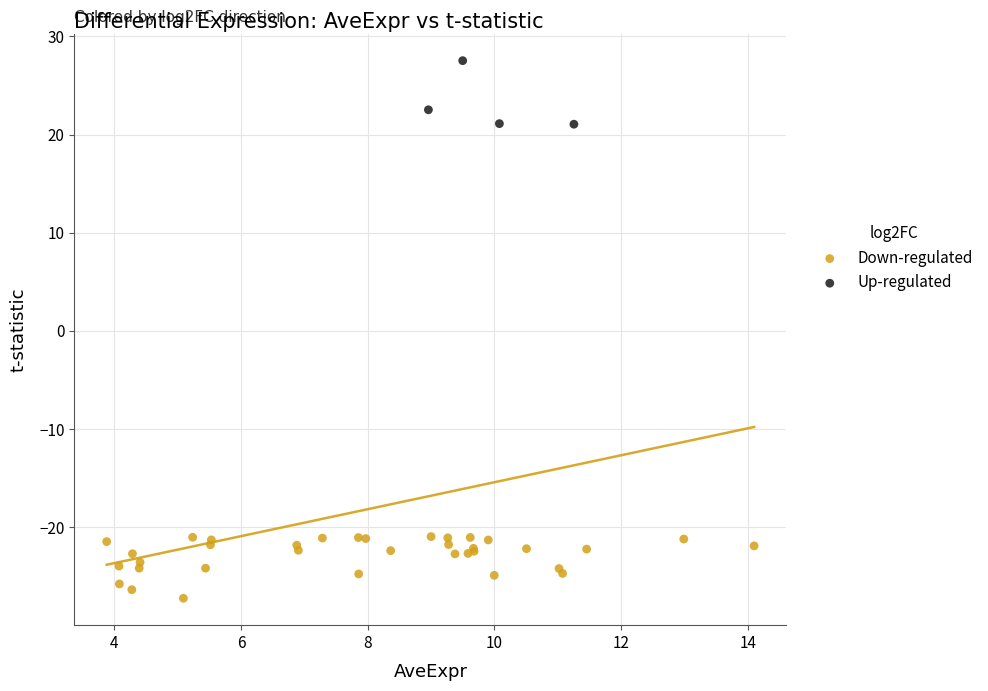

Which series reaches the minimum Y coordinate?

Down-regulated